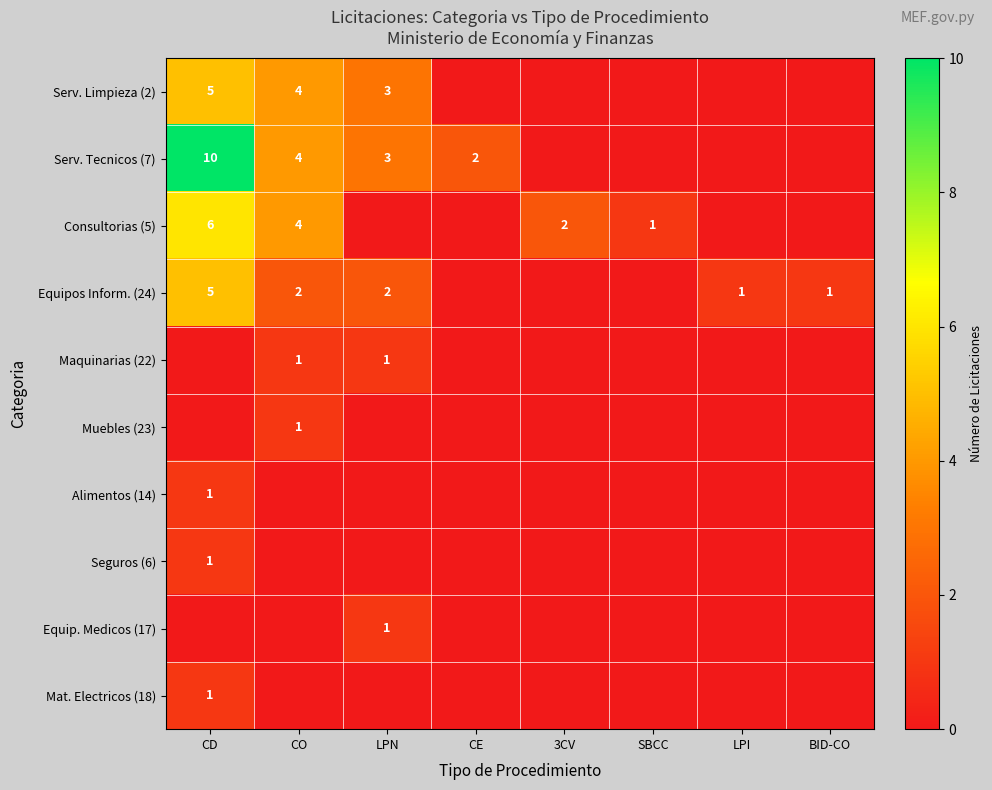

The value of Serv. Tecnicos (7) at CO is 4. True or false?

True